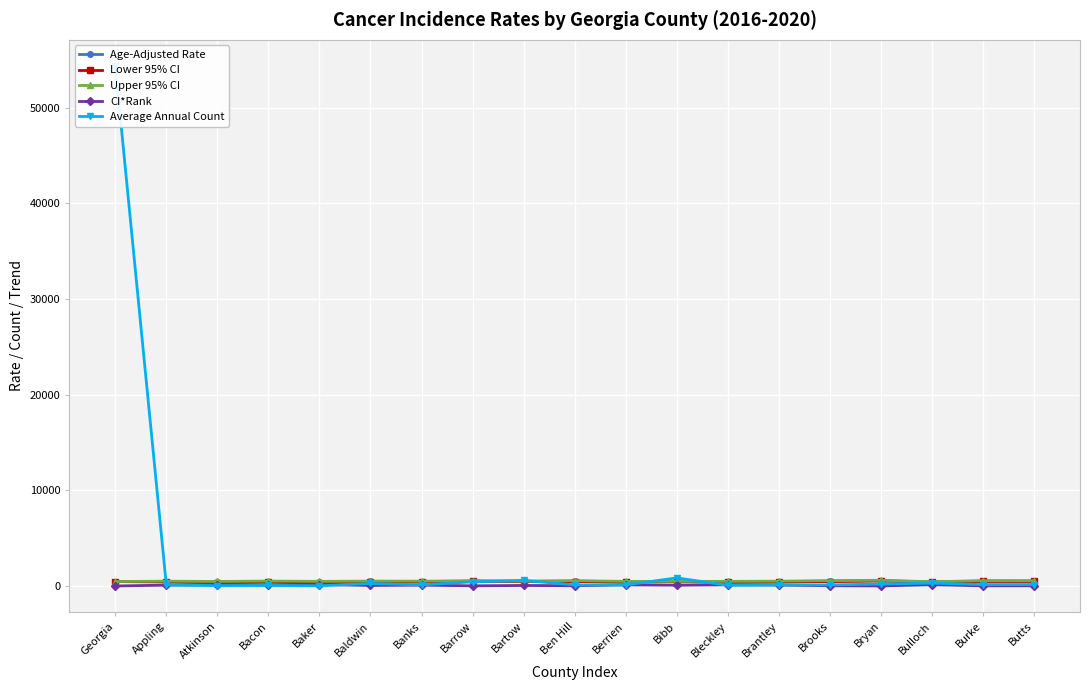

True or false: CI*Rank and Age-Adjusted Rate intersect in this chart.

False